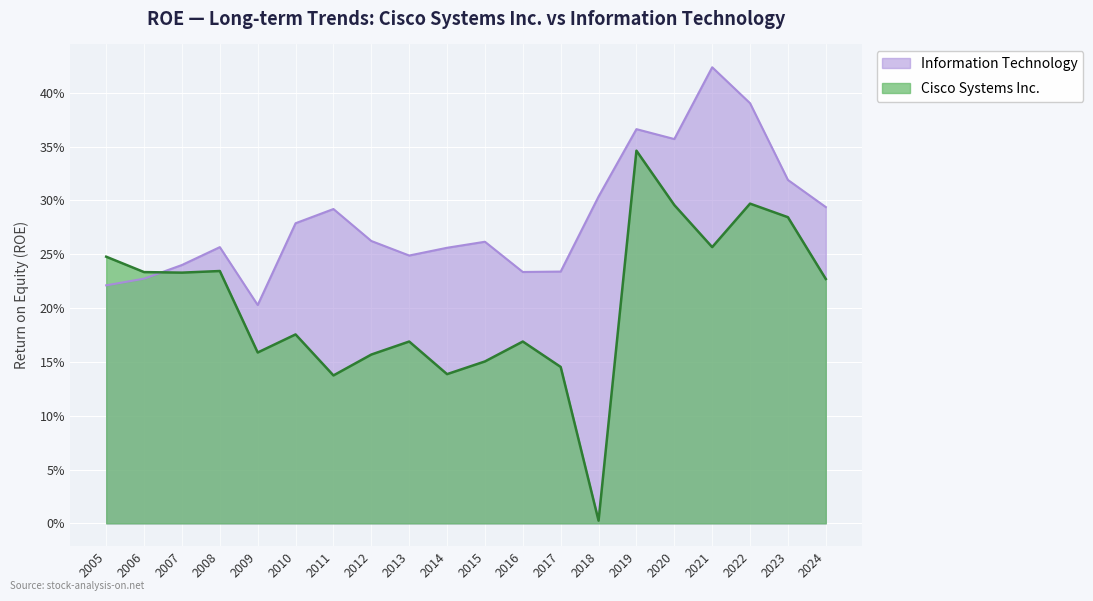

What is the average value of the Information Technology series?

0.3